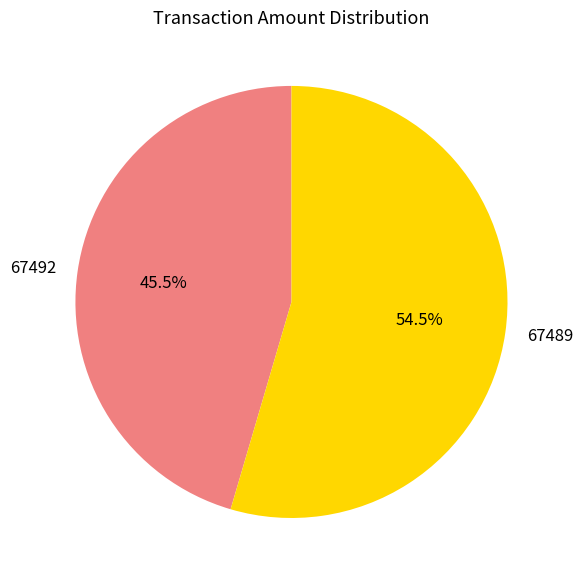

To the nearest percent, what is the difference between the largest and smallest slice percentages?

9%